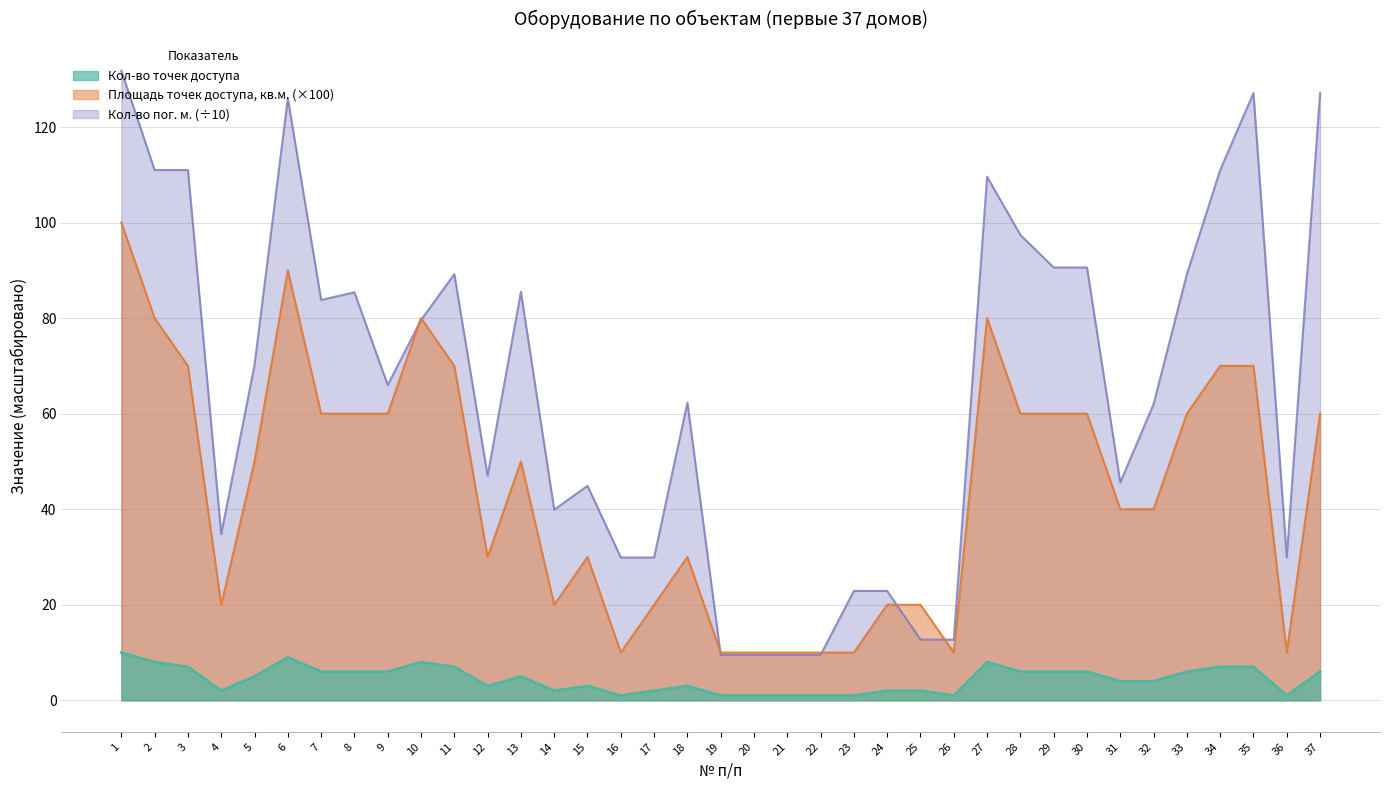

Between 18 and 21, which is larger?

18